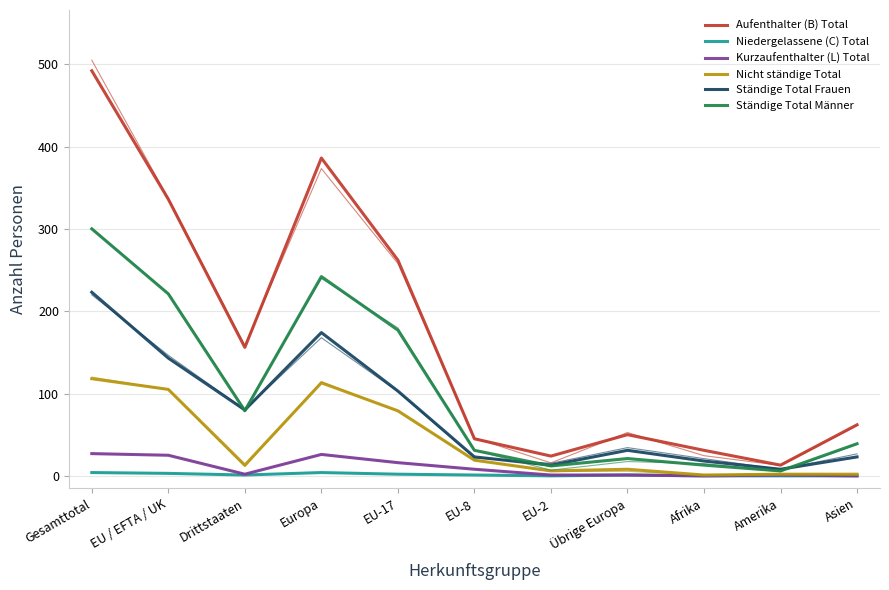

What is the sum of all Aufenthalter (B) Total values?

1857